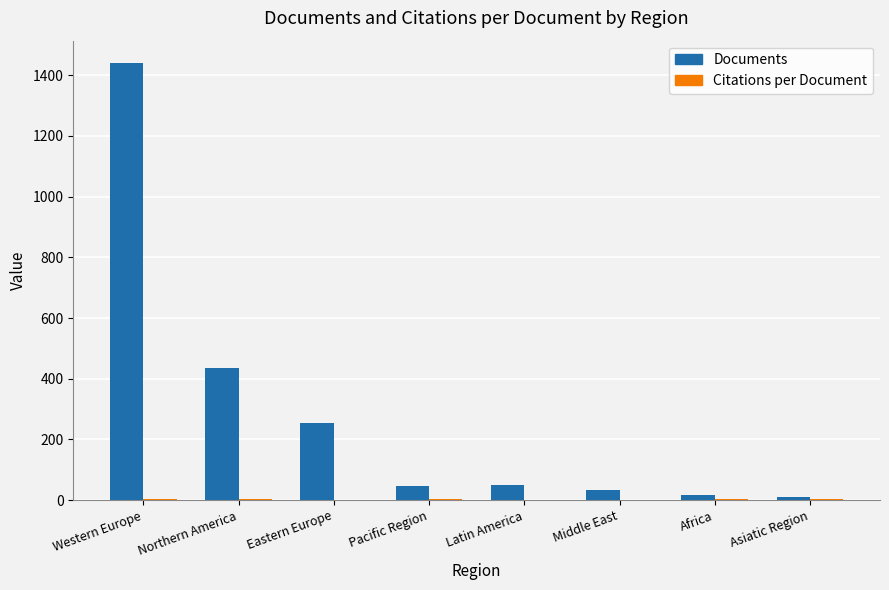

True or false: Documents has a value of 682.4 at Western Europe.

False